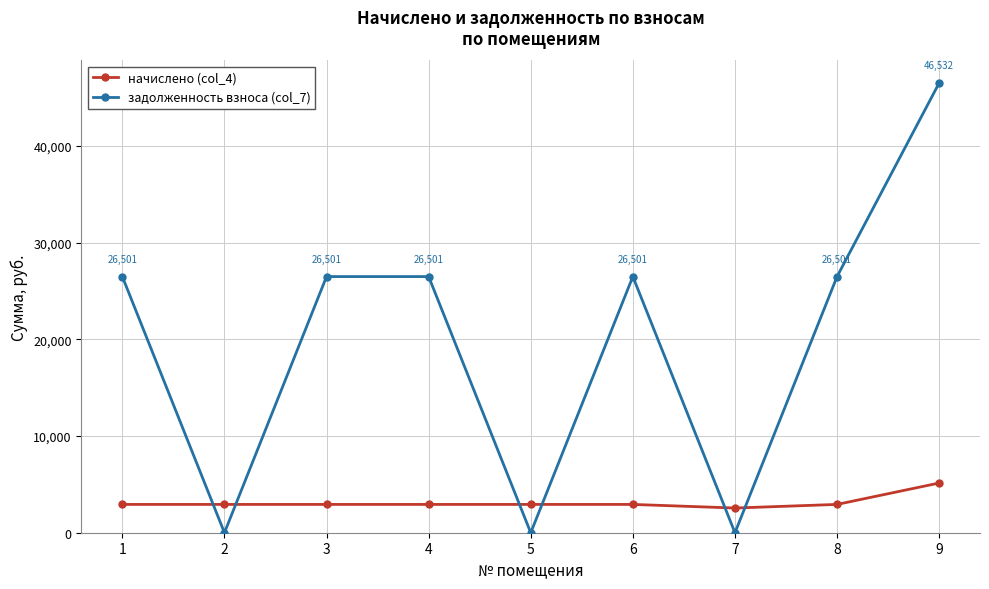

Does the chart have visible grid lines?

Yes